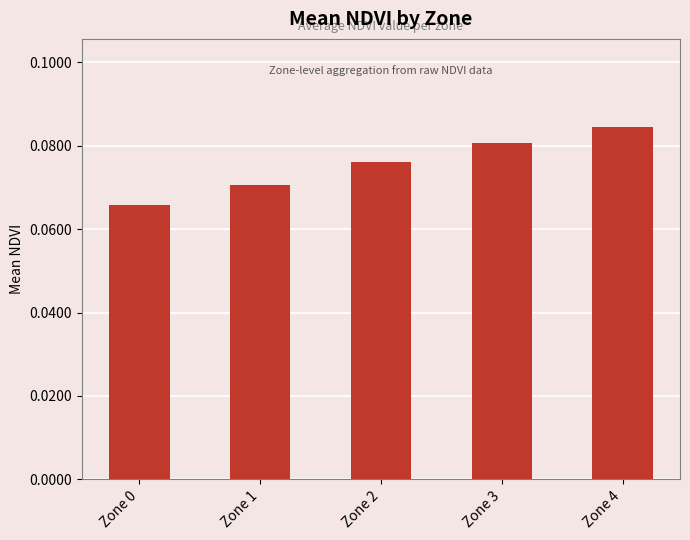

List the labels in order of value, largest first.

Zone 4, Zone 3, Zone 2, Zone 1, Zone 0